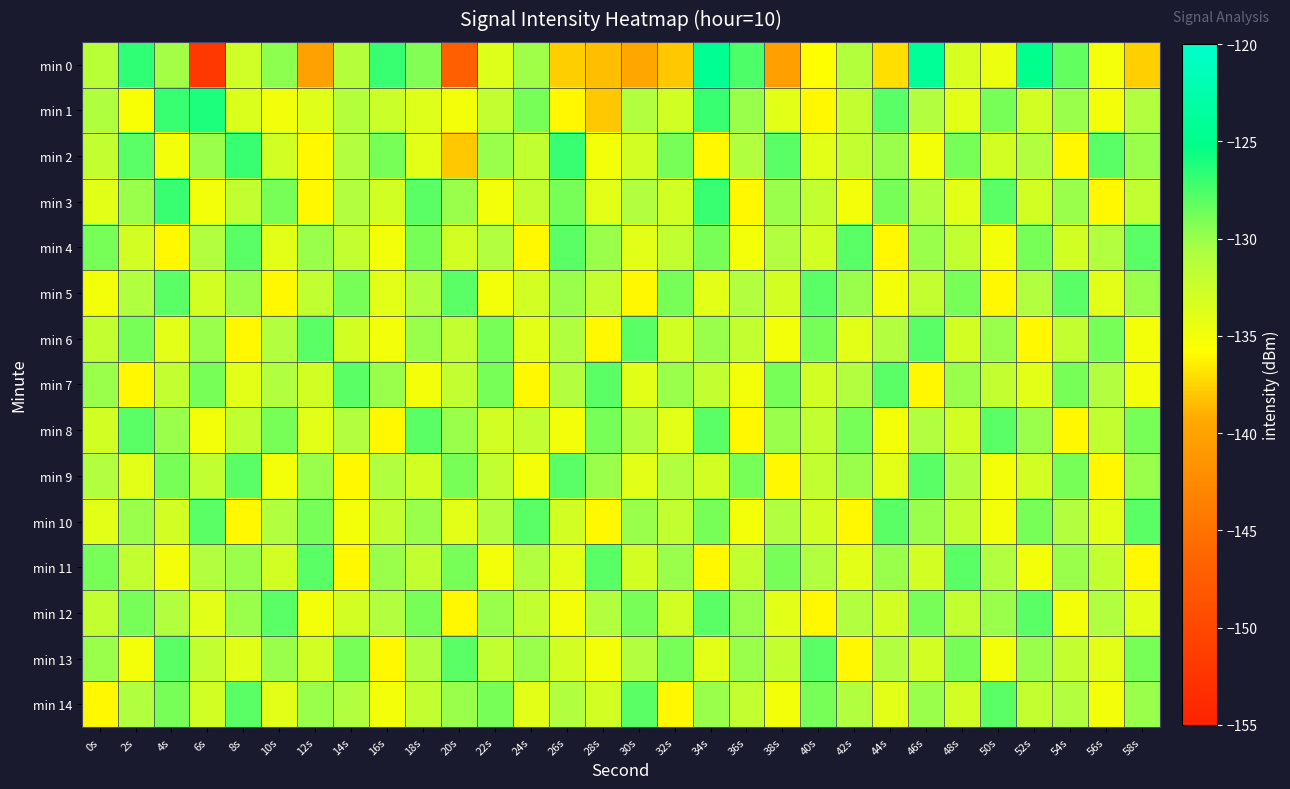

How many series are shown in this chart?

15